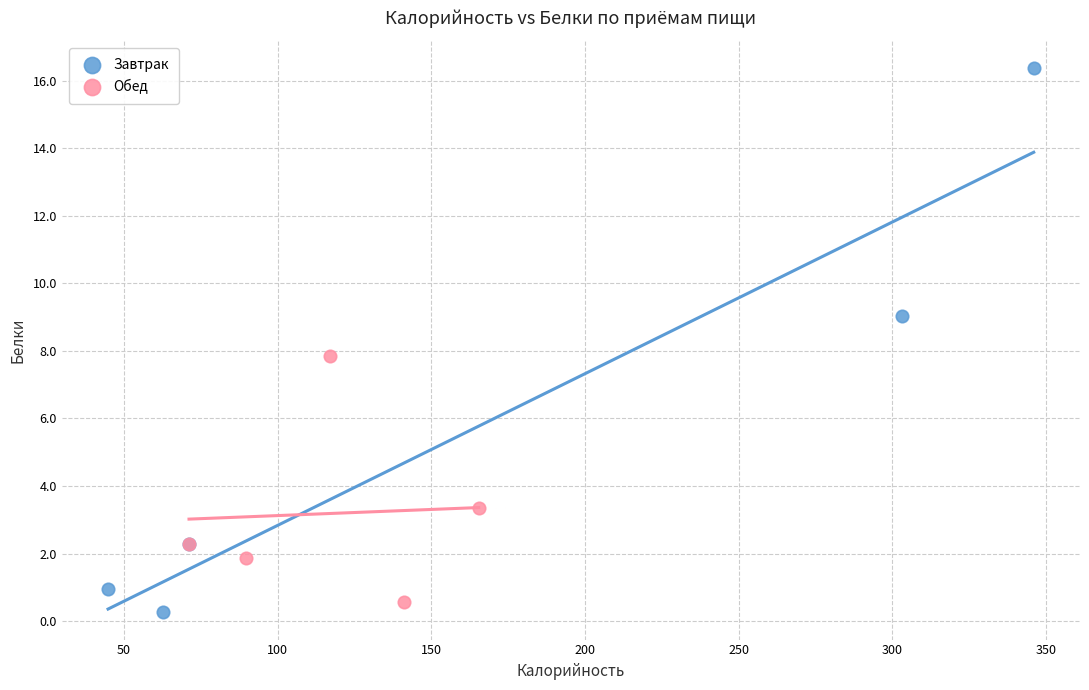

Which series has the largest Y range (max minus min)?

Завтрак